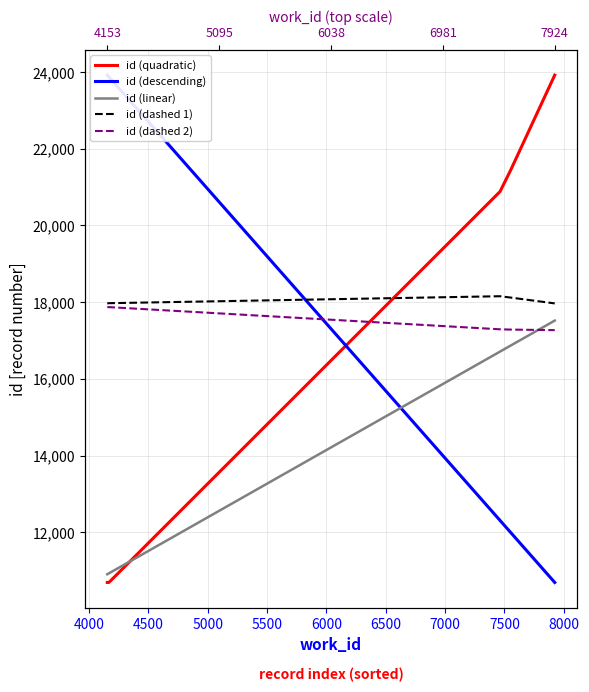

Which series has the largest range (max minus min)?

id (quadratic)